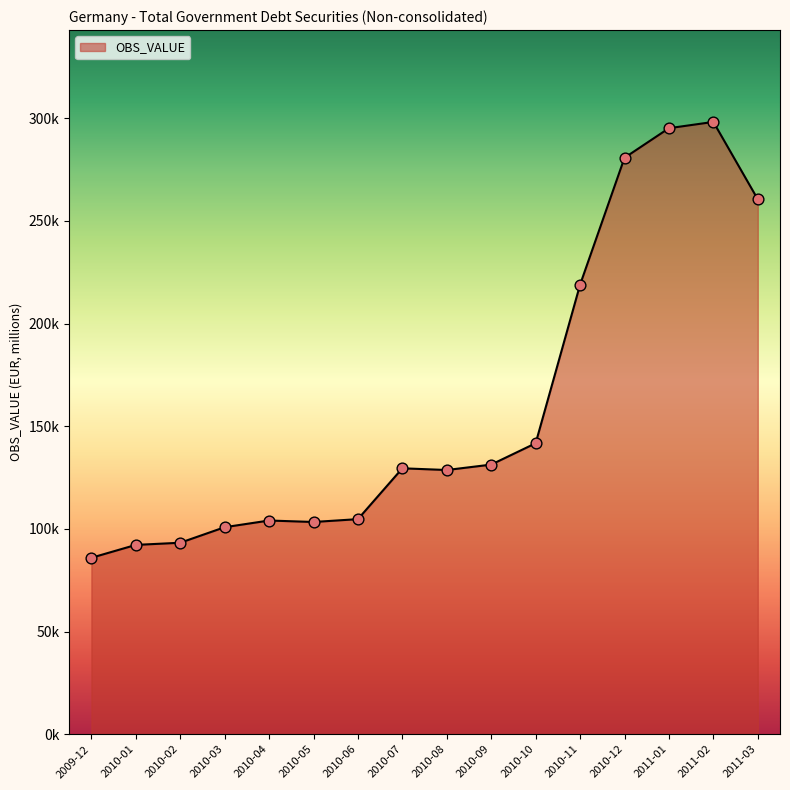

Between 2010-02 and 2010-08, which is larger?

2010-08